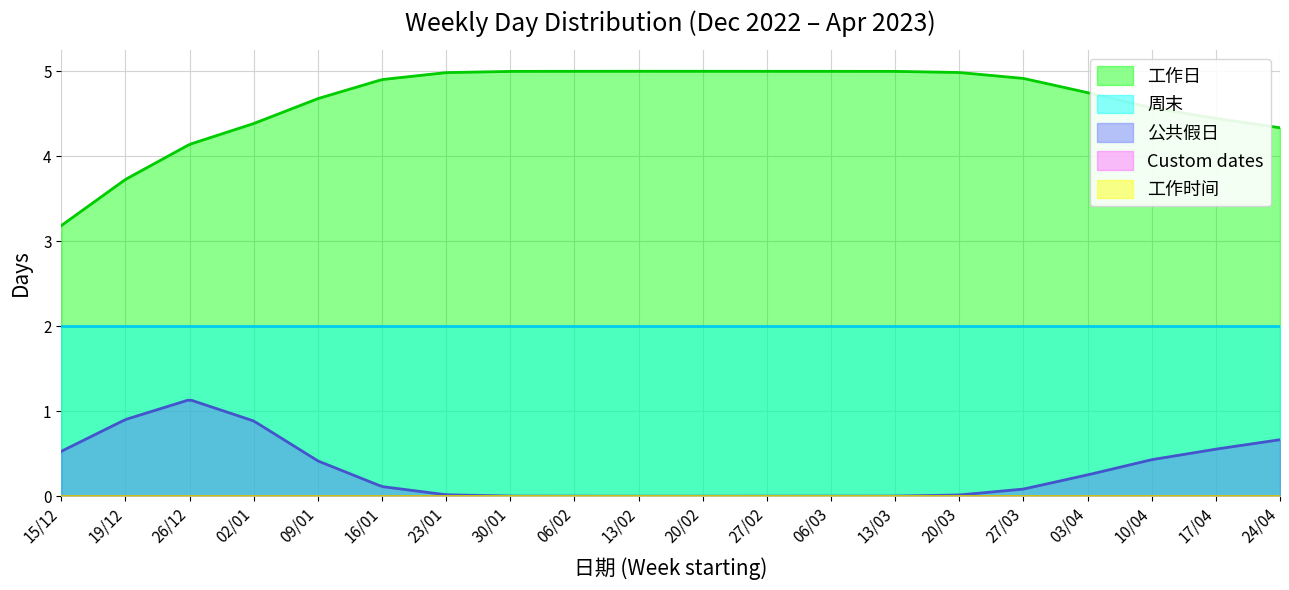

At which label is 工作时间 closest to 0?

15/12